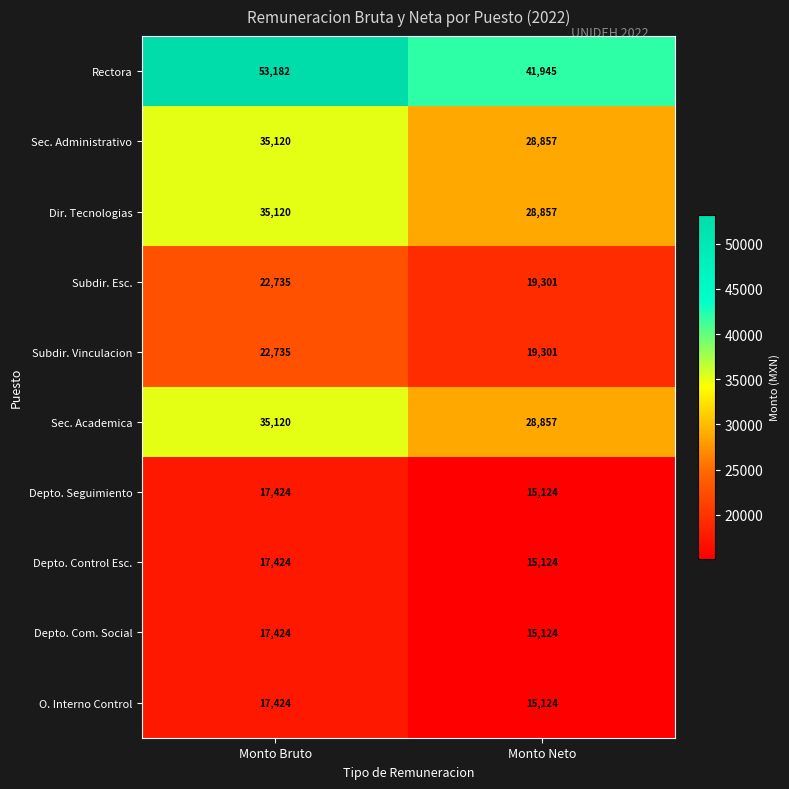

Reading right to left, transcribe all the data shown in this chart.

Rectora: Monto Neto=41945	Monto Bruto=53182
Sec. Administrativo: Monto Neto=28857	Monto Bruto=35120
Dir. Tecnologias: Monto Neto=28857	Monto Bruto=35120
Subdir. Esc.: Monto Neto=19301	Monto Bruto=22735
Subdir. Vinculacion: Monto Neto=19301	Monto Bruto=22735
Sec. Academica: Monto Neto=28857	Monto Bruto=35120
Depto. Seguimiento: Monto Neto=15124	Monto Bruto=17424
Depto. Control Esc.: Monto Neto=15124	Monto Bruto=17424
Depto. Com. Social: Monto Neto=15124	Monto Bruto=17424
O. Interno Control: Monto Neto=15124	Monto Bruto=17424